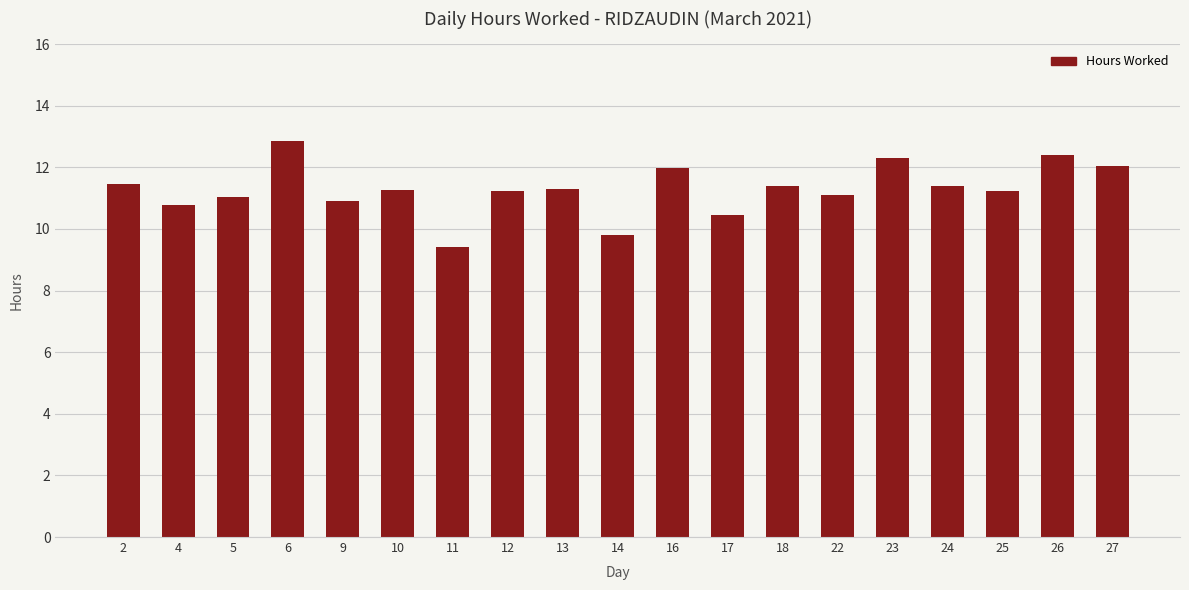

What is the ratio of the value at 6 to the value at 2?

1.1